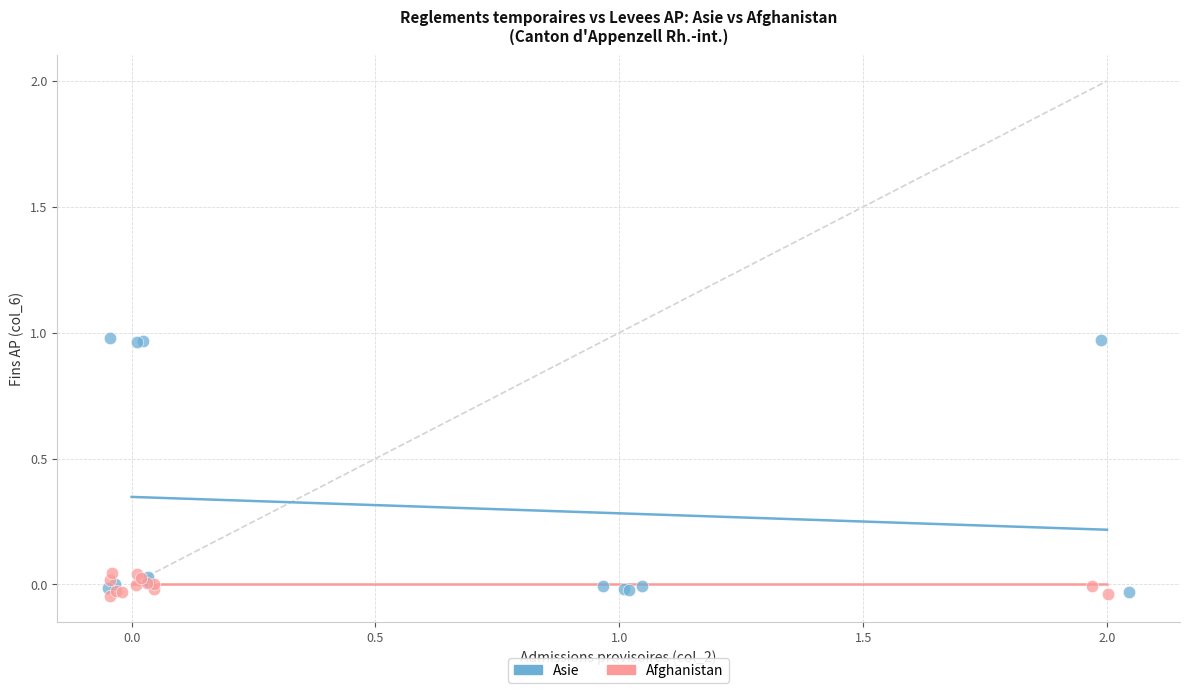

Which series has the widest spread of Y values?

Asie